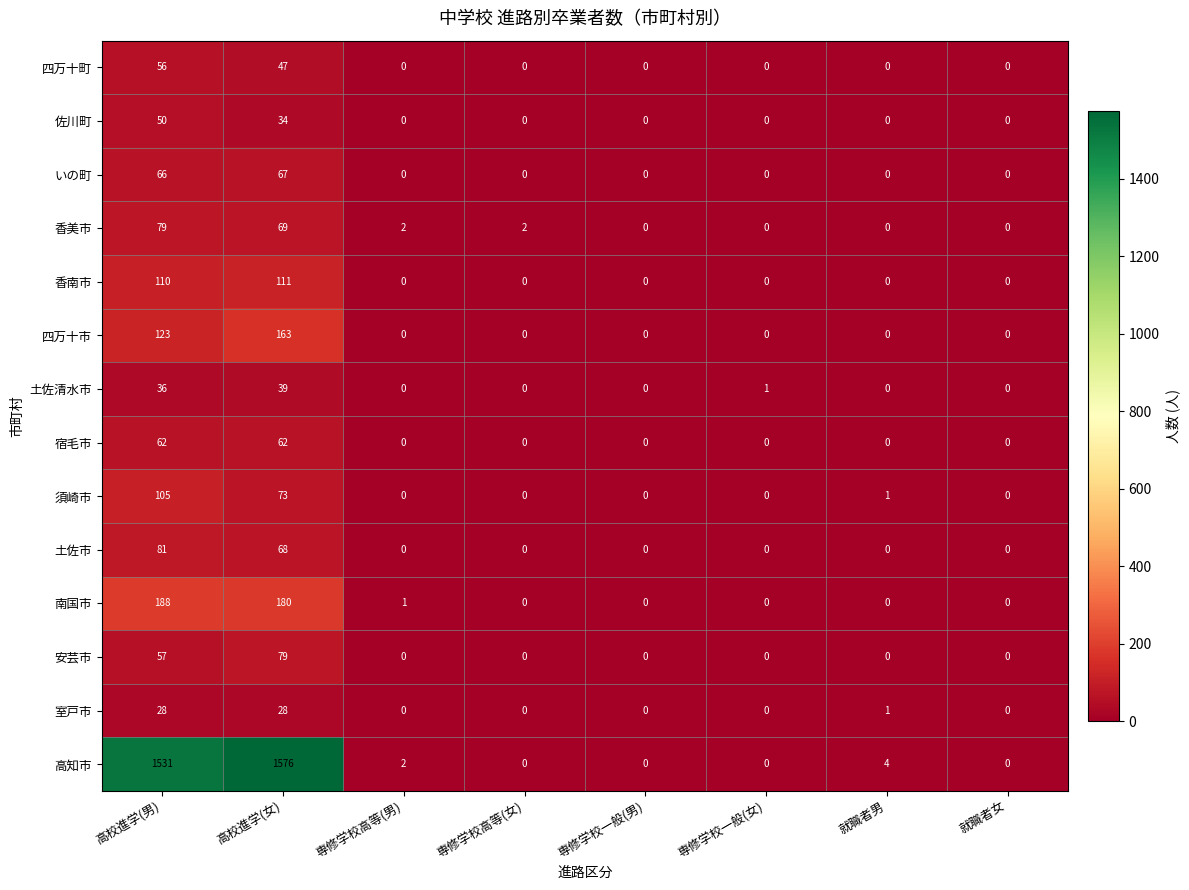

Rank the series at 高校進学(男) from lowest to highest value.

室戸市, 土佐清水市, 佐川町, 四万十町, 安芸市, 宿毛市, いの町, 香美市, 土佐市, 須崎市, 香南市, 四万十市, 南国市, 高知市